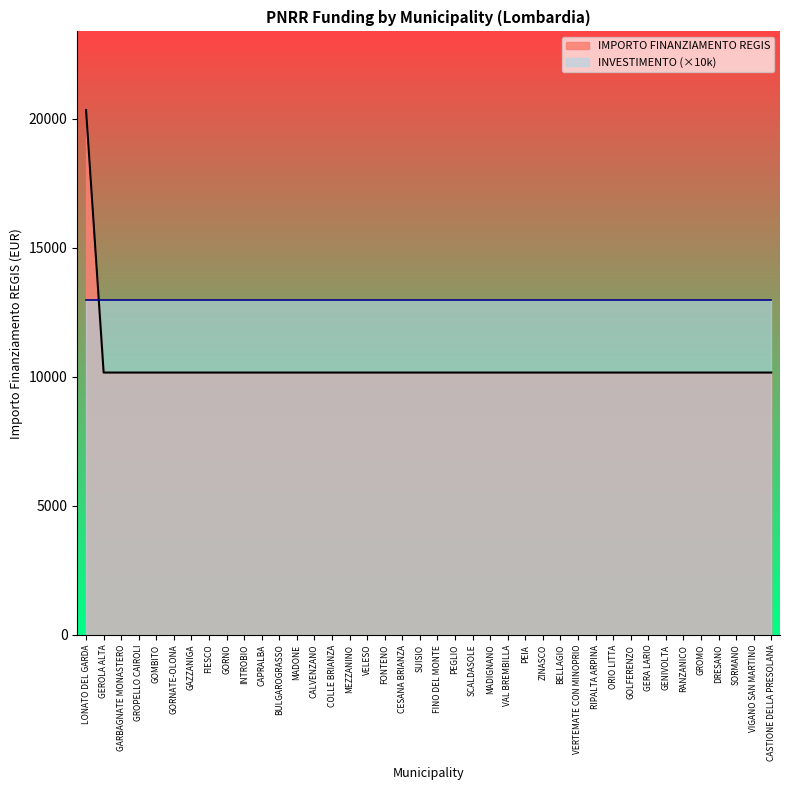

Reading right to left, extract all data points from this chart.

10172	10172	10172	10172	10172	10172	10172	10172	10172	10172	10172	10172	10172	10172	10172	10172	10172	10172	10172	10172	10172	10172	10172	10172	10172	10172	10172	10172	10172	10172	10172	10172	10172	10172	10172	10172	10172	10172	10172	20344